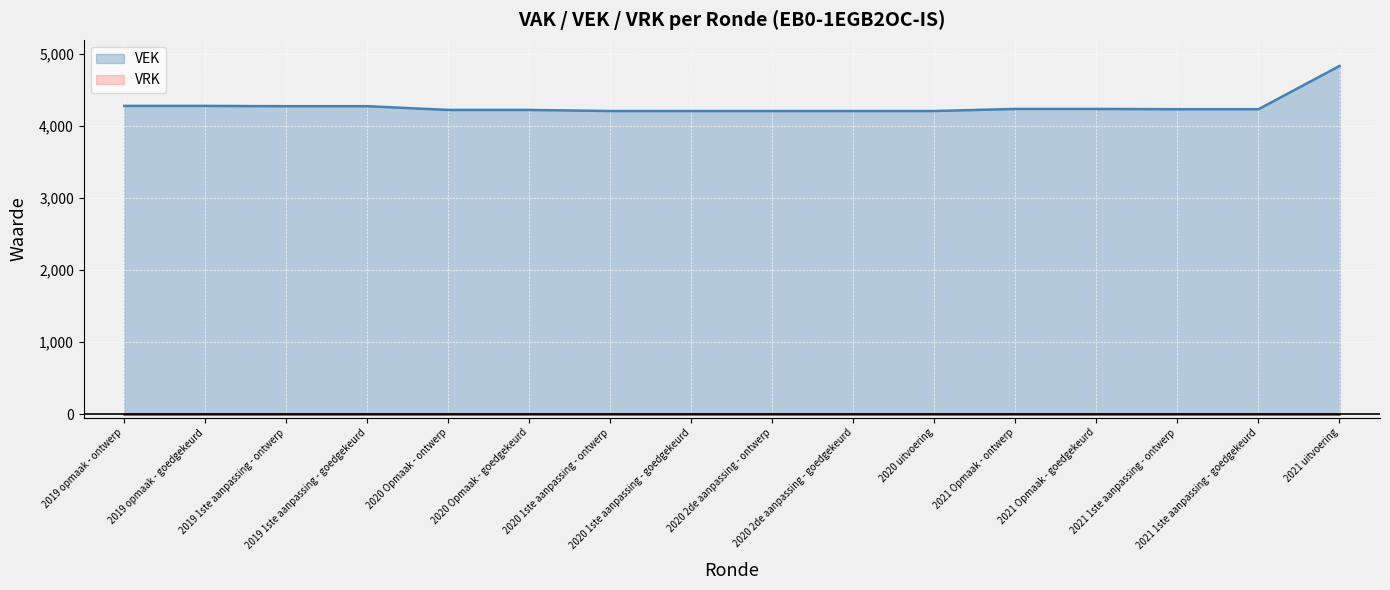

What is the difference between the values at 2020 2de aanpassing - ontwerp and 2021 1ste aanpassing - goedgekeurd?

25